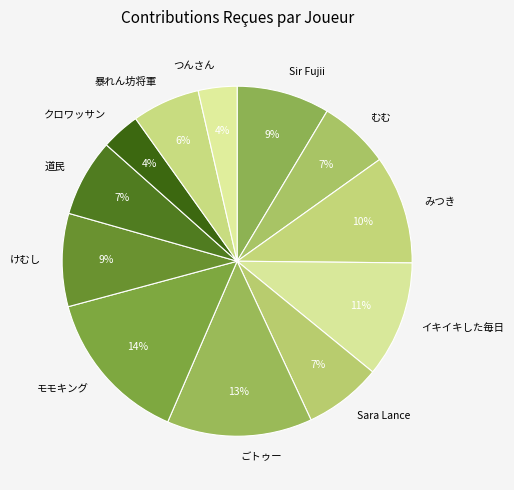

Which category has the biggest portion of the pie?

モモキング